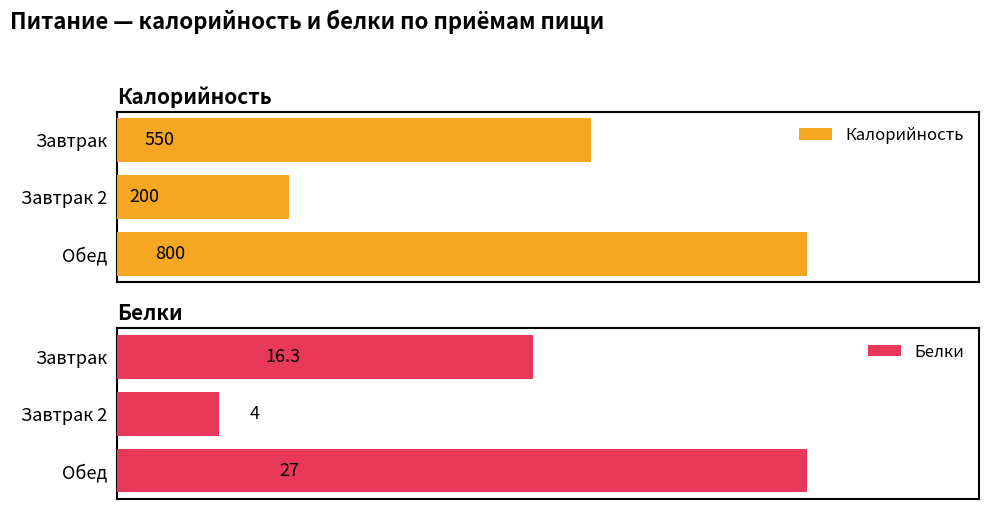

At which label is Калорийность closest to 500?

Завтрак